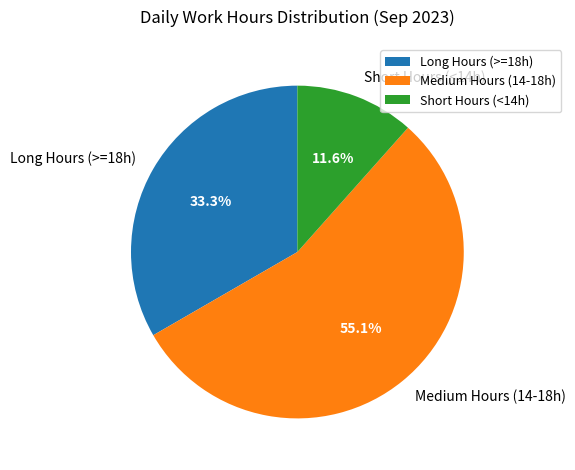

Combined, do Short Hours (<14h) and Long Hours (>=18h) account for over 50%?

No